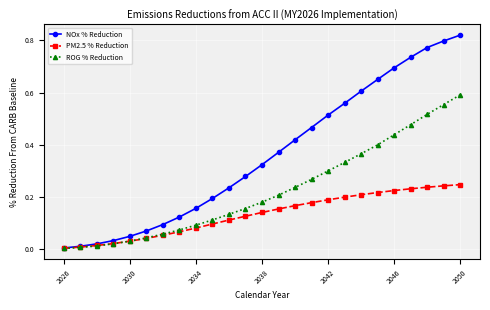

Which series has the largest total across all categories?

NOx % Reduction